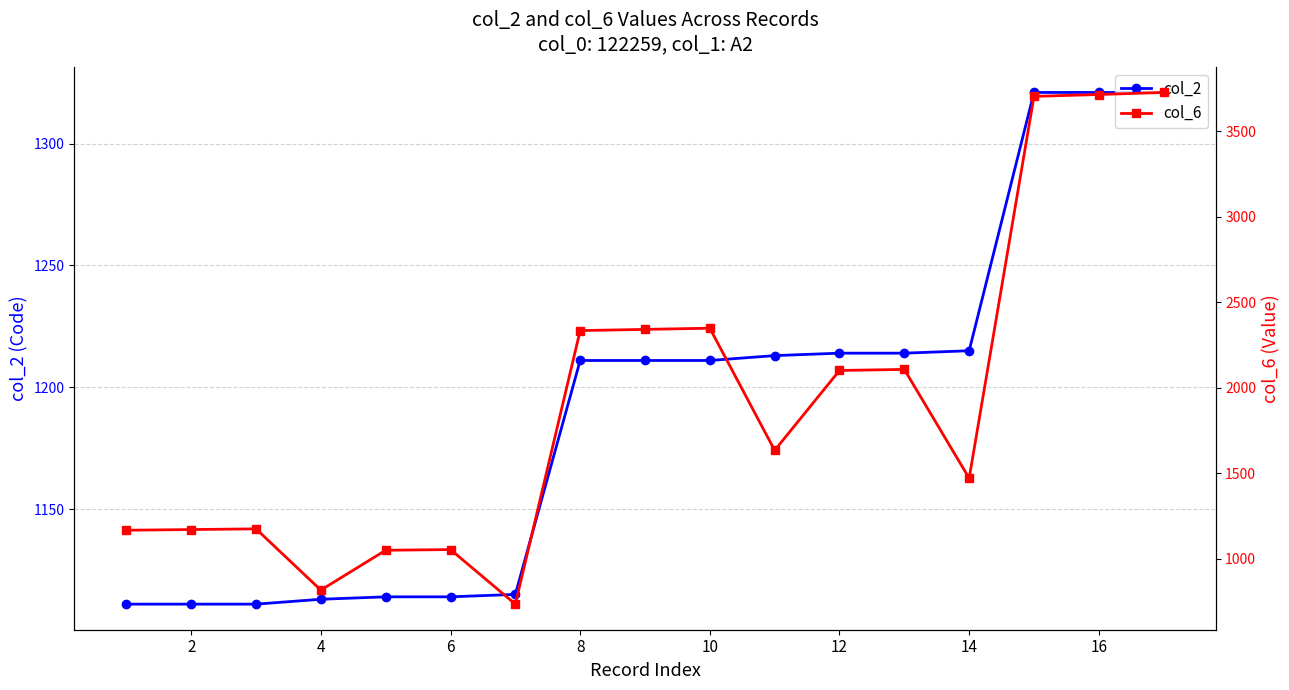

True or false: col_2 has a value of 755 at 12.

False